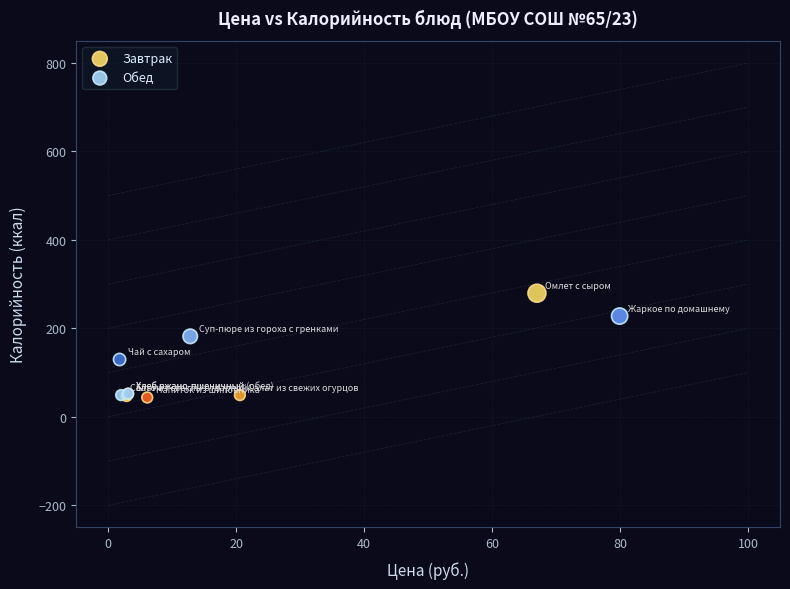

Which series contains the highest Y value?

Завтрак